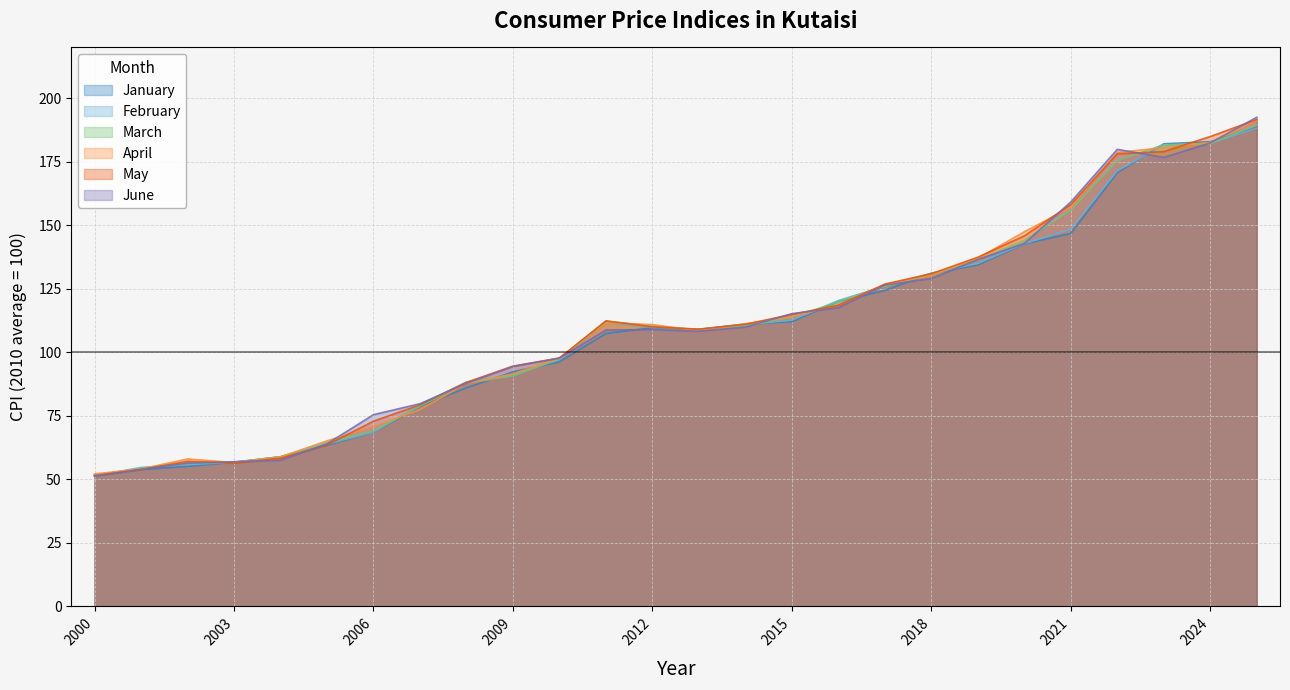

Reading left to right, list all the values displayed in this chart.

January: 51.7	53.8	55.1	56.7	58.9	63.4	68.6	78.8	86.1	92.3	96.2	107.4	109.7	109.1	111.1	112.0	120.0	124.3	131.1	134.4	142.7	146.8	170.8	182.1	182.9	188.5
February: 51.4	54.7	55.7	56.8	58.9	63.8	68.5	79.3	88.3	91.2	97.1	111.7	109.8	109.0	110.9	112.6	120.4	126.1	131.1	135.0	142.8	148.5	171.4	181.6	182.3	188.3
March: 51.5	54.4	56.4	56.6	58.9	64.4	69.0	78.8	87.8	90.7	97.5	112.3	110.3	108.9	110.4	113.8	119.9	126.0	130.4	136.4	144.0	155.9	175.4	181.7	182.1	189.5
April: 52.1	54.1	58.0	56.6	58.8	65.1	70.9	77.4	87.7	91.5	97.8	111.6	110.9	108.5	111.2	114.0	118.7	126.5	130.5	137.0	147.4	157.1	178.7	180.5	182.6	191.2
May: 51.5	53.8	57.1	56.4	58.3	63.5	72.9	79.3	88.2	94.6	97.7	112.4	110.0	109.1	111.0	114.9	118.5	126.9	130.9	137.4	145.8	158.1	178.1	179.0	184.9	191.6
June: 51.2	53.9	56.4	56.9	57.5	64.0	75.4	79.8	87.8	94.4	97.7	108.8	108.9	108.3	109.9	115.2	117.6	126.4	129.0	136.5	142.8	159.2	179.9	176.7	182.4	192.5